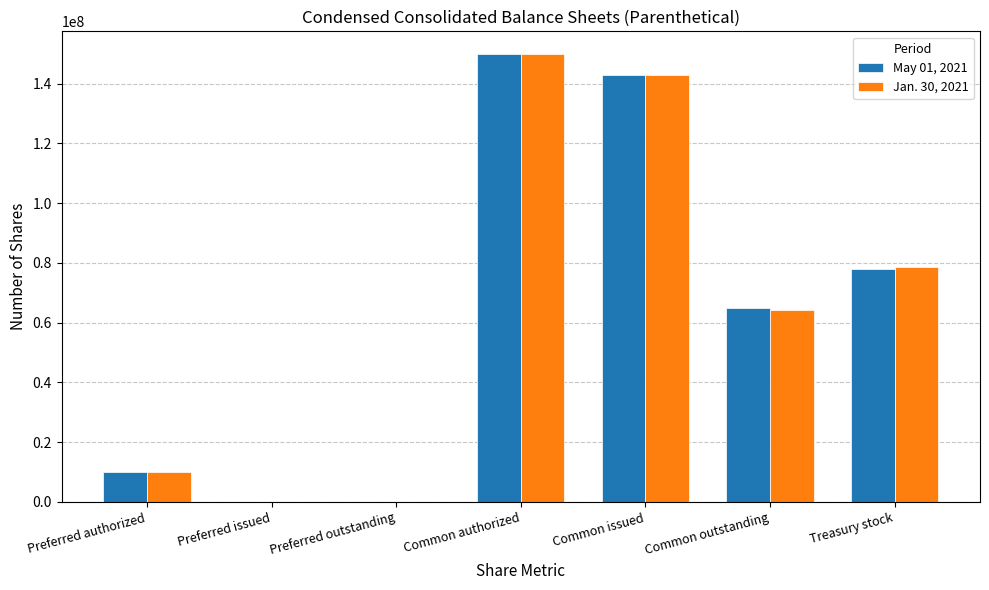

Is it true that Jan. 30, 2021 equals 142793679 at Common issued?

True